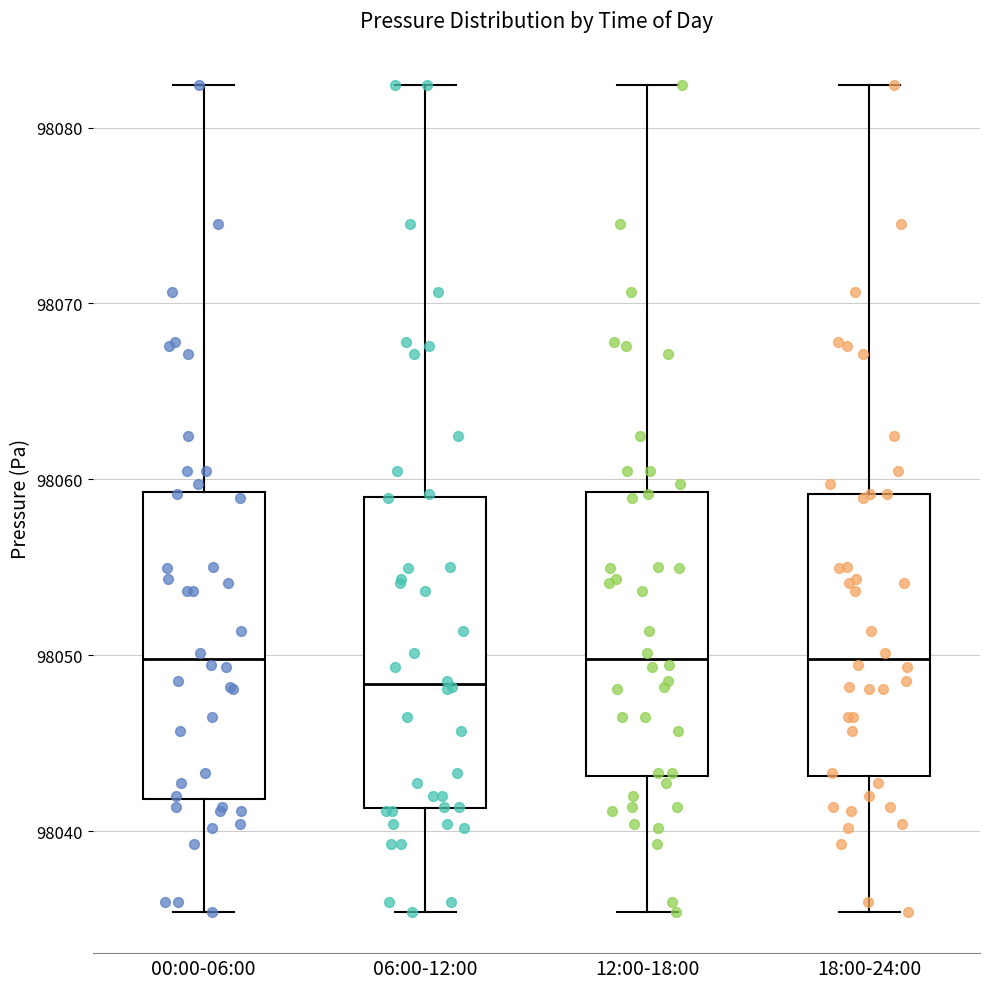

Reading left to right, transcribe this box plot: for each box, give where its median line is, the range the box spans, and where its two whiskers end, as read against the y-axis. The values are not printed on the chart, so give them approximately, as read against the axis.

00:00-06:00: median 98050, box 98042 to 98059, whiskers 98035 to 98082
06:00-12:00: median 98048, box 98041 to 98059, whiskers 98035 to 98082
12:00-18:00: median 98050, box 98043 to 98059, whiskers 98035 to 98082
18:00-24:00: median 98050, box 98043 to 98059, whiskers 98035 to 98082